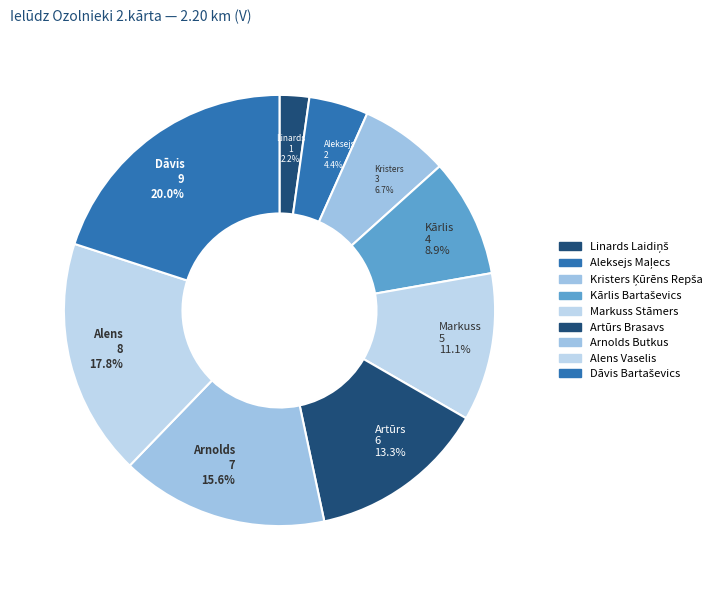

Is it true that Linards Laidiņš is 15% of the pie?

False